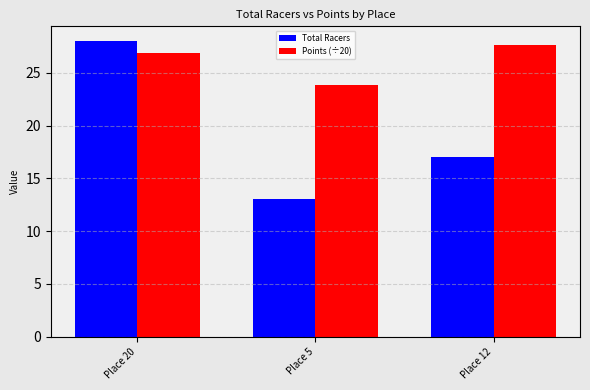

Between Place 5 and Place 12, which series saw the biggest shift?

Total Racers